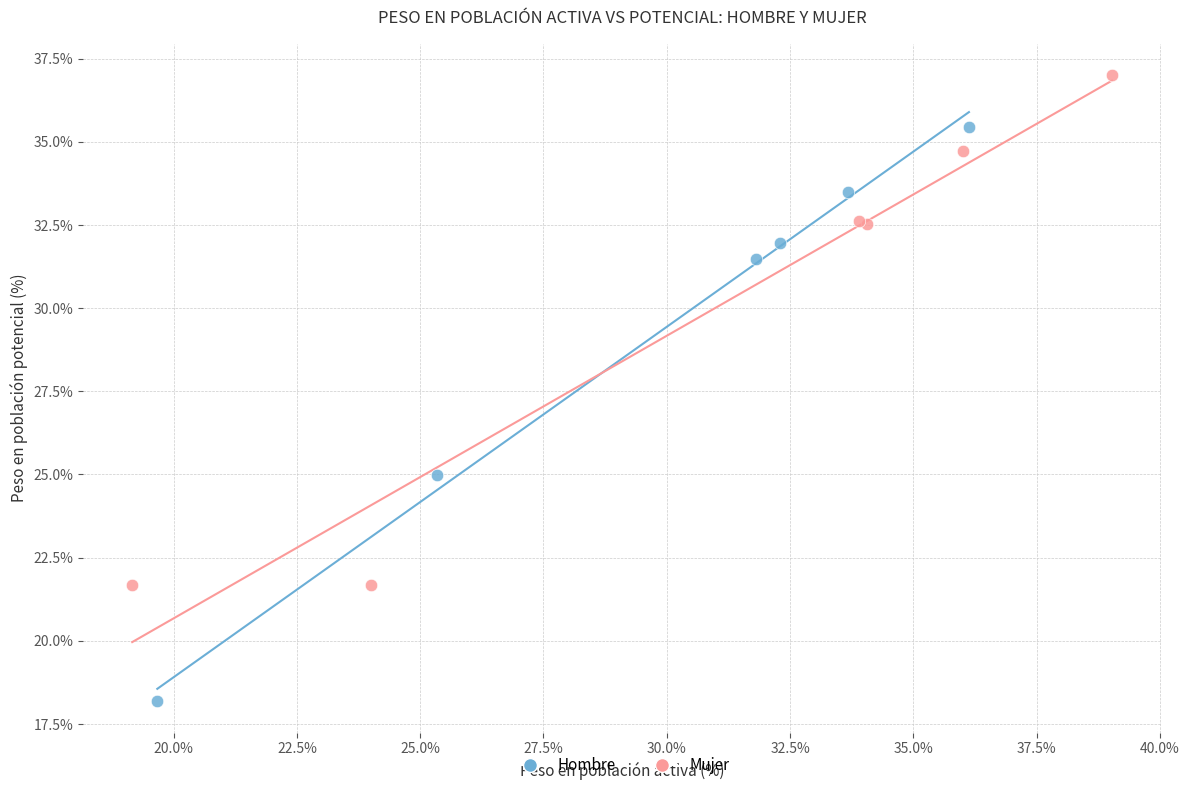

What are all the series names shown in the legend?

Hombre, Mujer